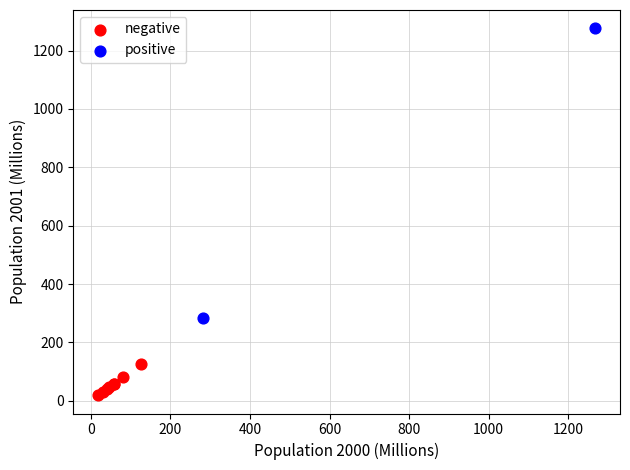

What are all the series names shown in the legend?

negative, positive